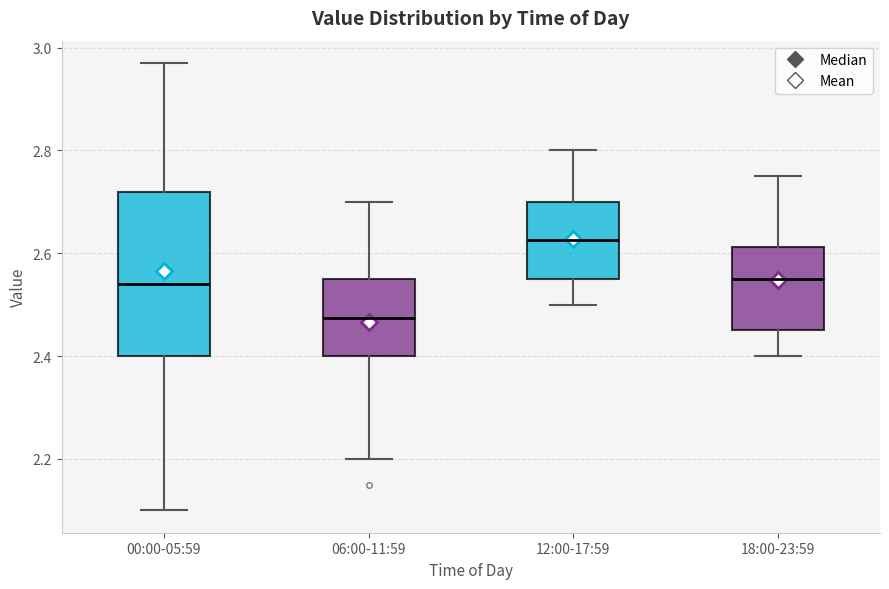

Reading left to right, transcribe this box plot: for each box, give where its median line is, the range the box spans, and where its two whiskers end, as read against the y-axis. The values are not printed on the chart, so give them approximately, as read against the axis.

00:00-05:59: median 2.54, box 2.40 to 2.72, whiskers 2.10 to 2.98
06:00-11:59: median 2.48, box 2.40 to 2.56, whiskers 2.20 to 2.70
12:00-17:59: median 2.62, box 2.56 to 2.70, whiskers 2.50 to 2.80
18:00-23:59: median 2.56, box 2.46 to 2.62, whiskers 2.40 to 2.76